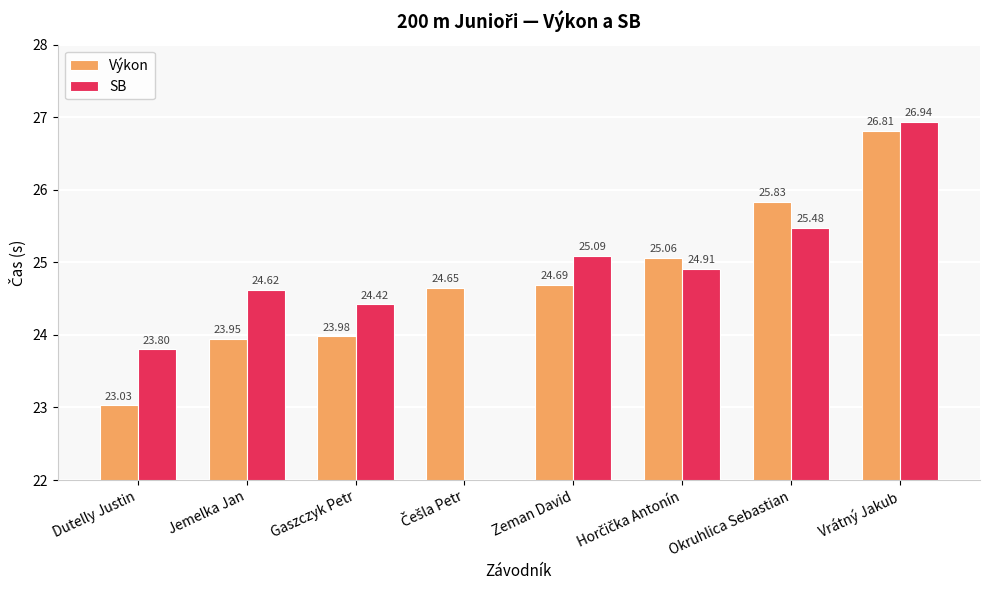

What is the label of the 4th bar from the left?

Češla Petr